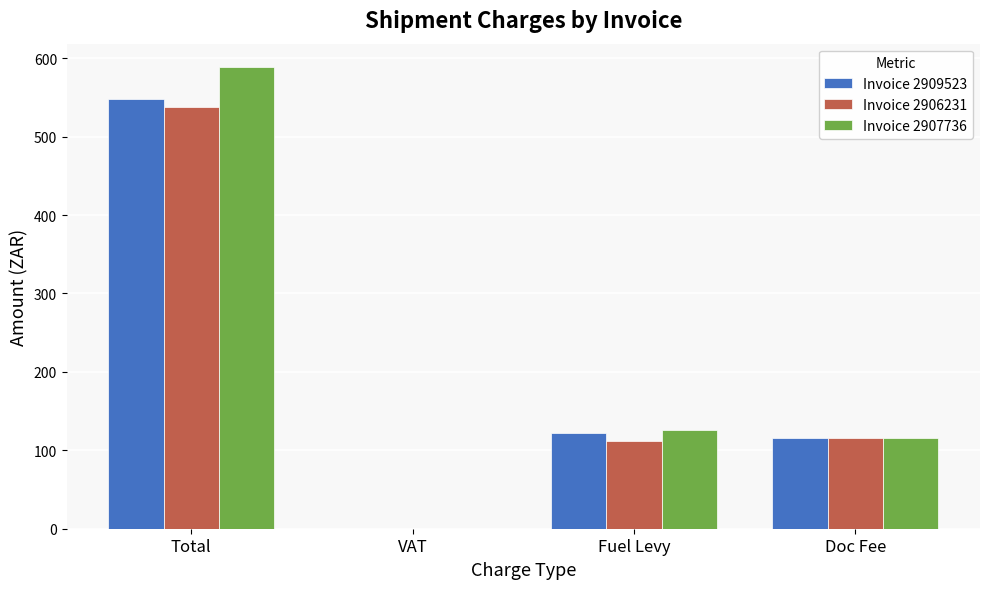

At which label does Invoice 2907736 reach its peak?

Total